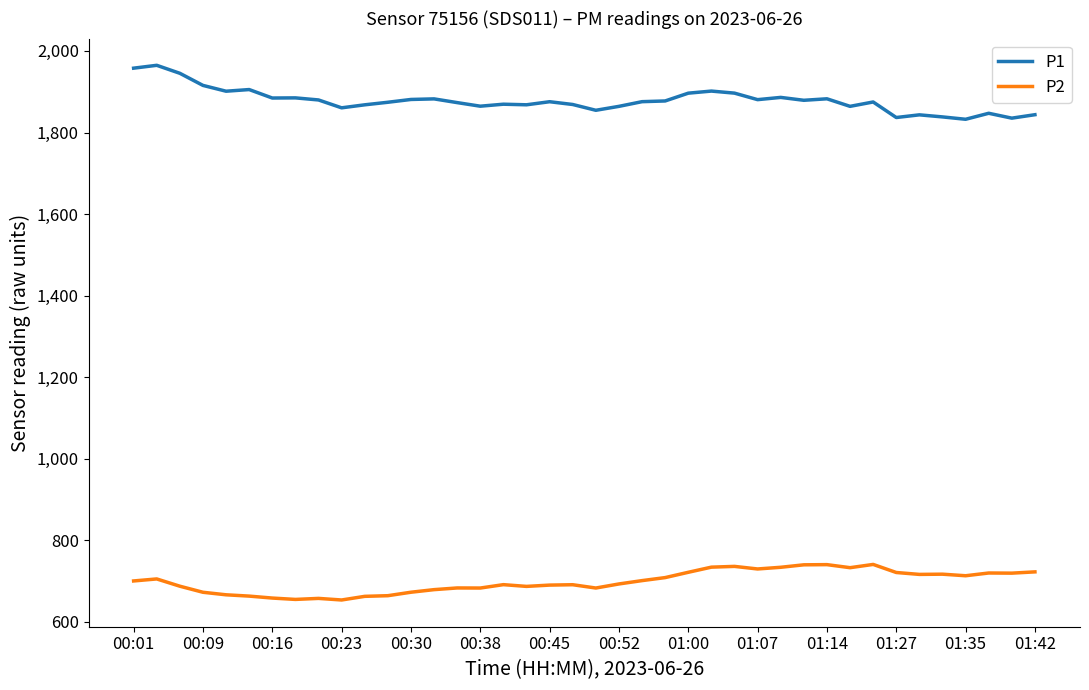

List the series in order of their overall mean, highest first.

P1, P2